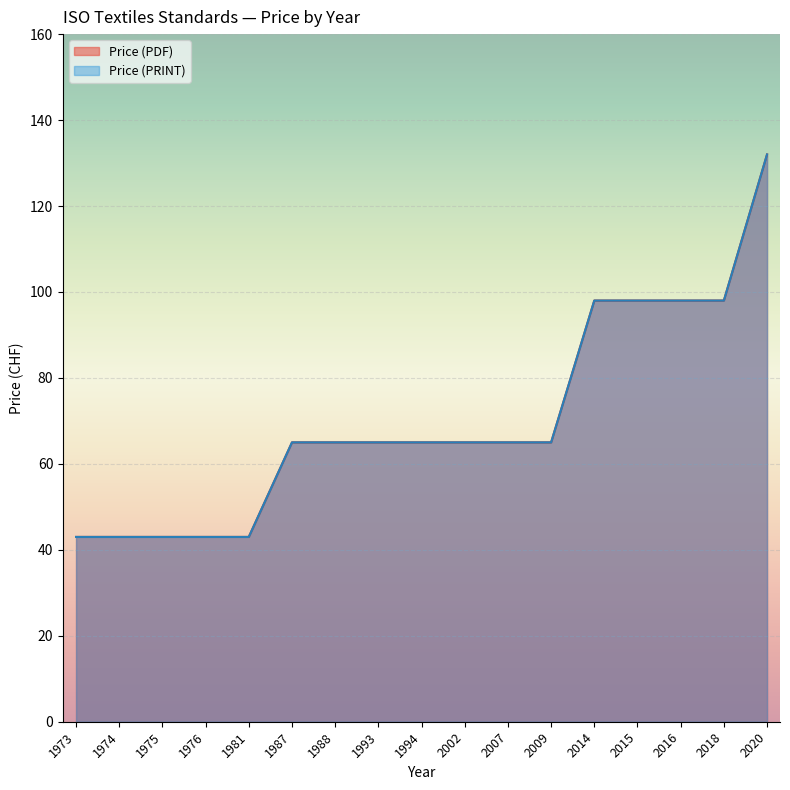

How many data points in Price (PRINT) are less than 65?

5